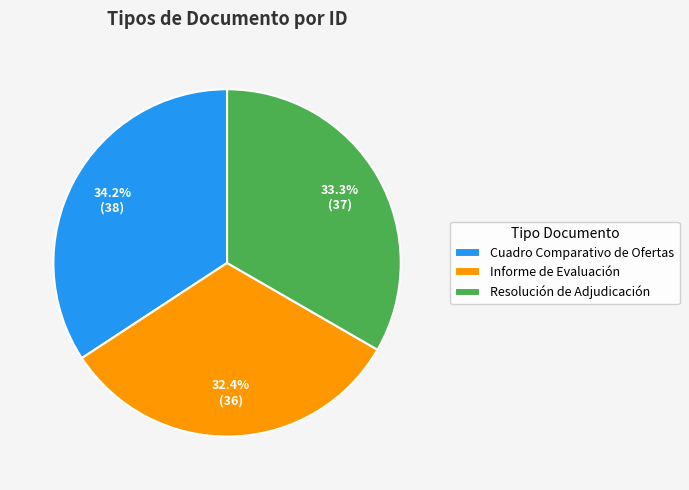

Combined, do Informe de Evaluación and Cuadro Comparativo de Ofertas account for over 50%?

Yes